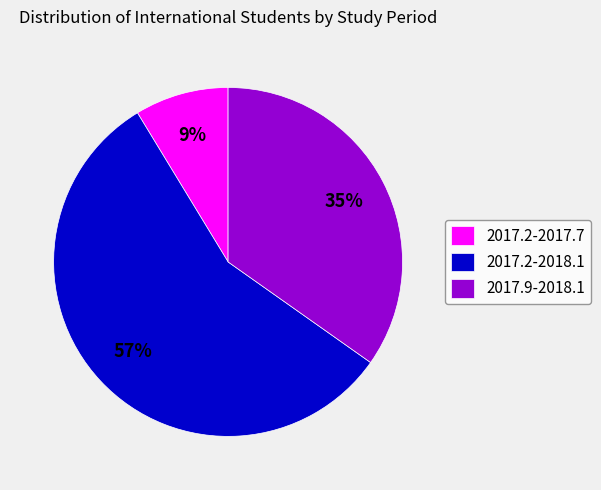

Rank the categories by value from highest to lowest.

2017.2-2018.1, 2017.9-2018.1, 2017.2-2017.7